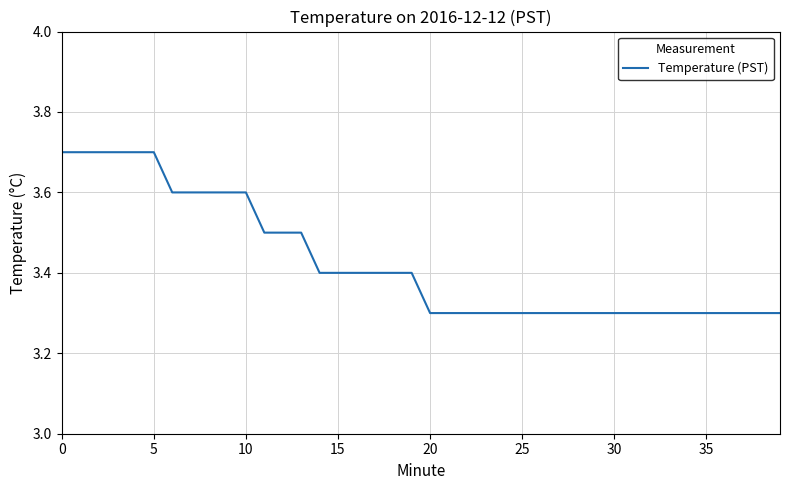

What is the greatest value displayed?

3.7